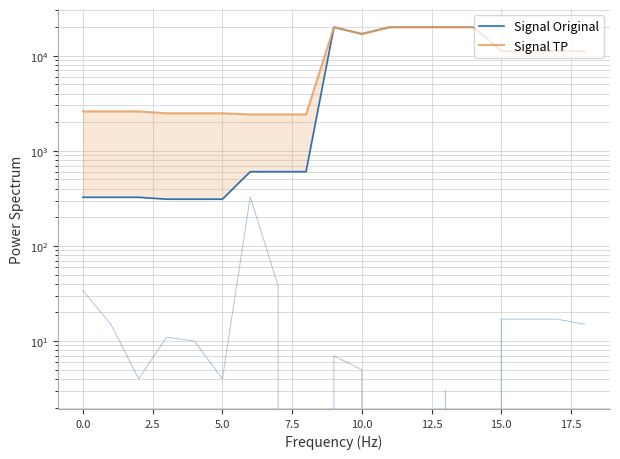

Between 17 and 12.5, which is larger?

17